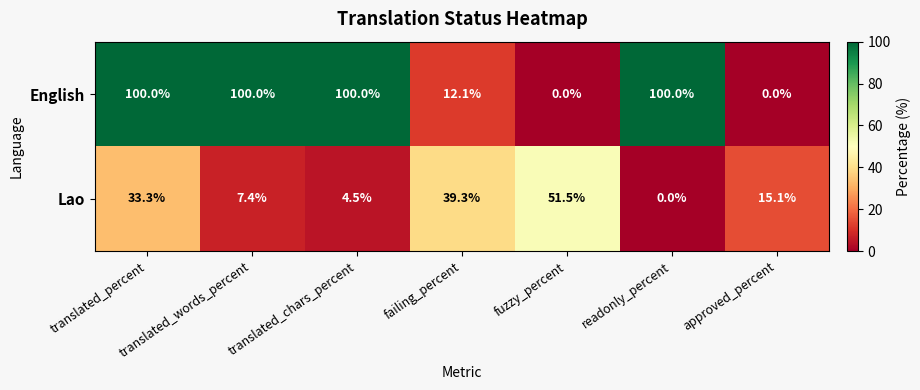

What is the average value of the Lao series?

21.6